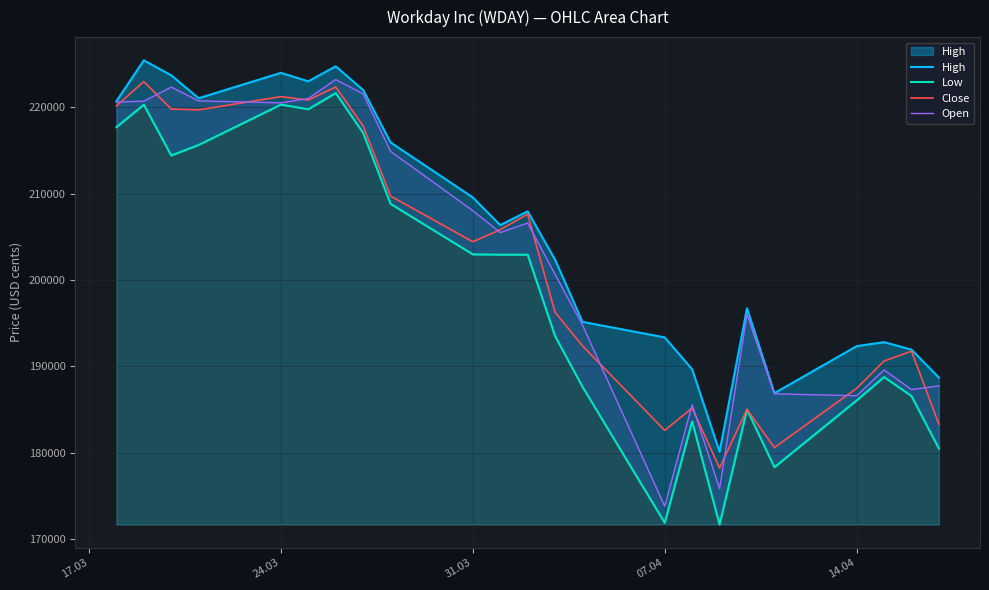

Read the Open value at 24.03, to the nearest 10.

220540